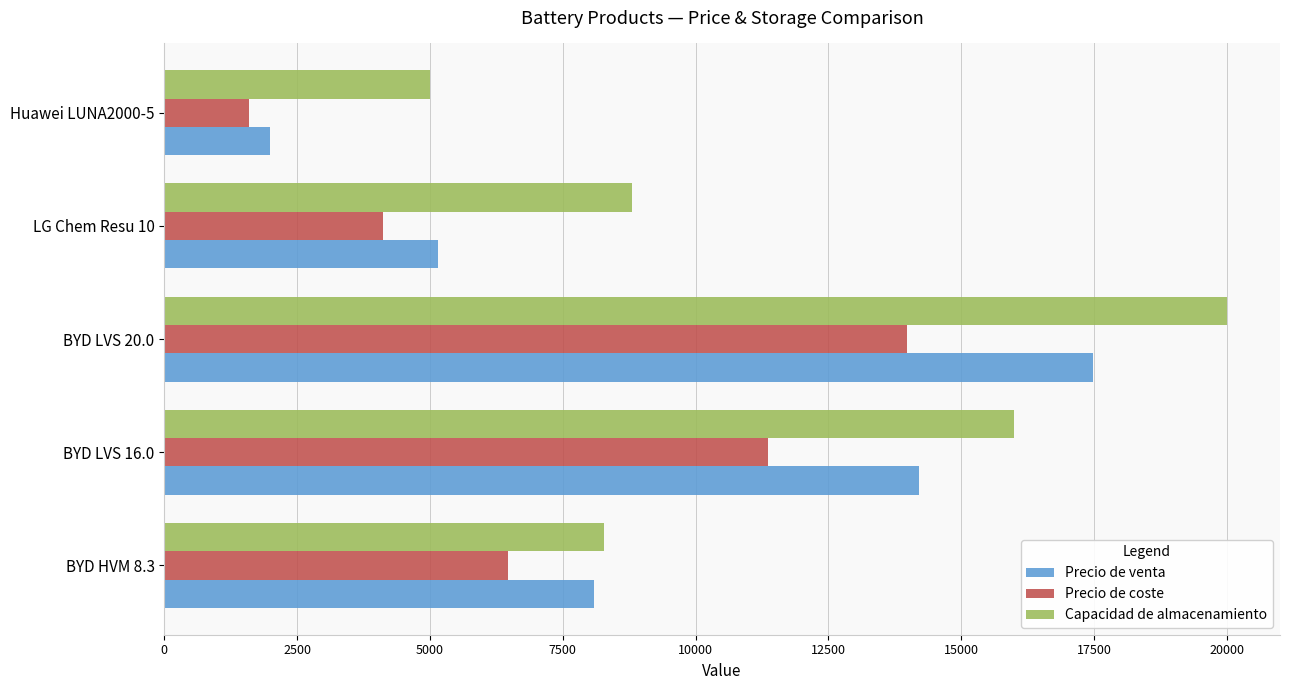

Between BYD LVS 16.0 and BYD LVS 20.0, which series saw the biggest shift?

Capacidad de almacenamiento